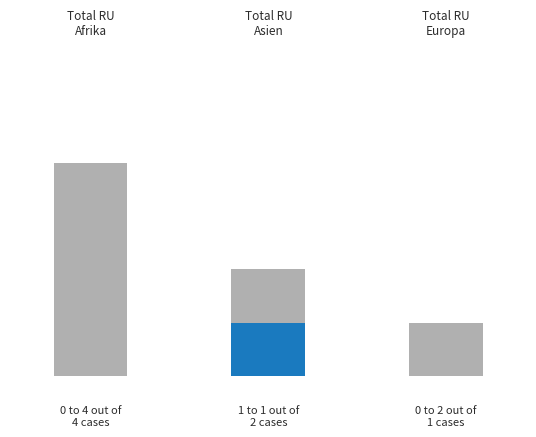

What is the approximate value of RU Asyl at Europa?

2